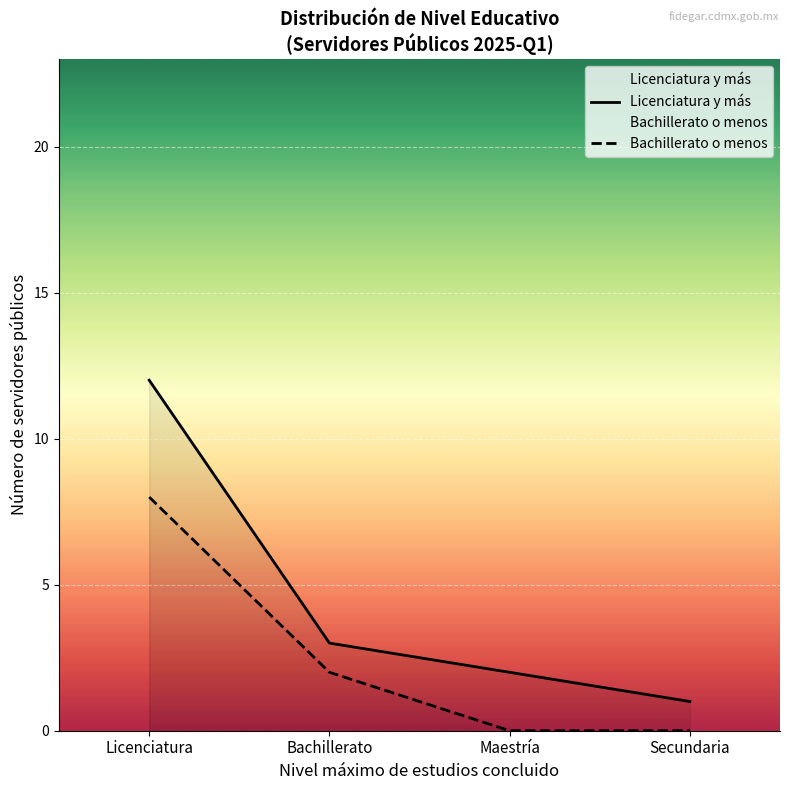

Which category has the highest value in the Bachillerato o menos series?

Licenciatura